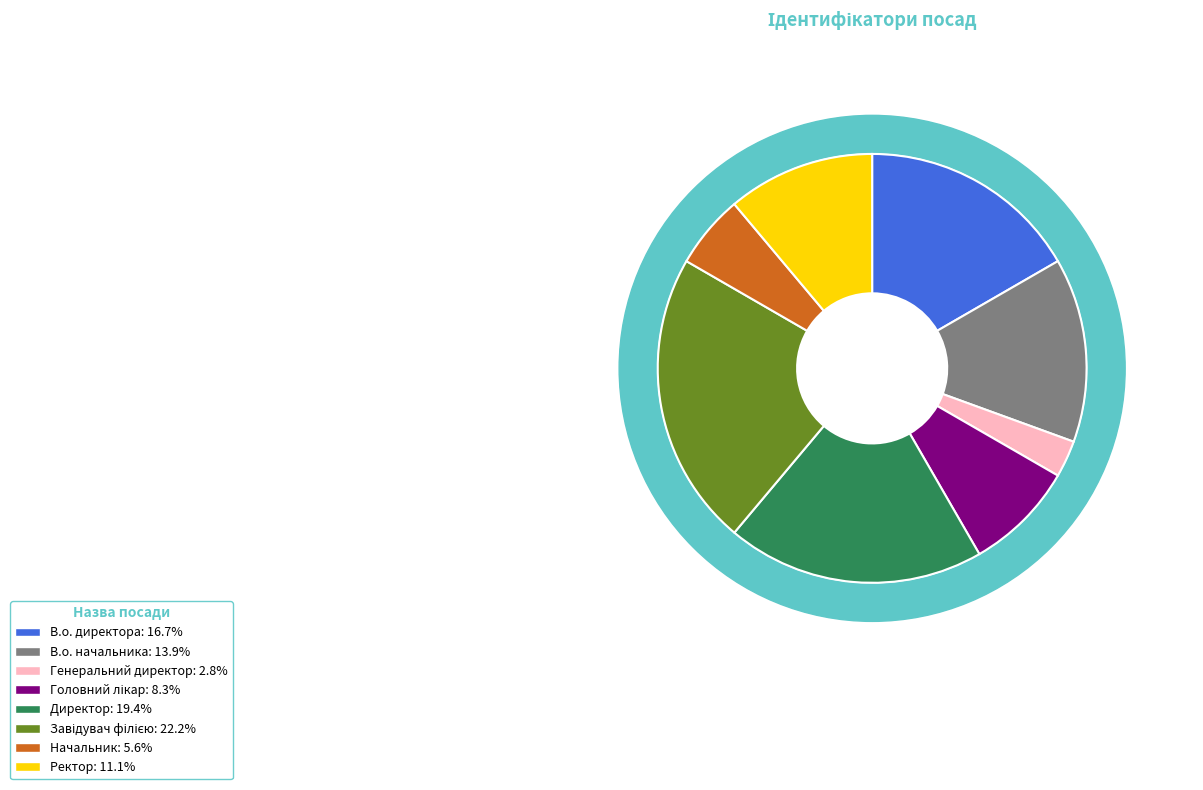

True or false: Начальник accounts for 13% of the total.

False